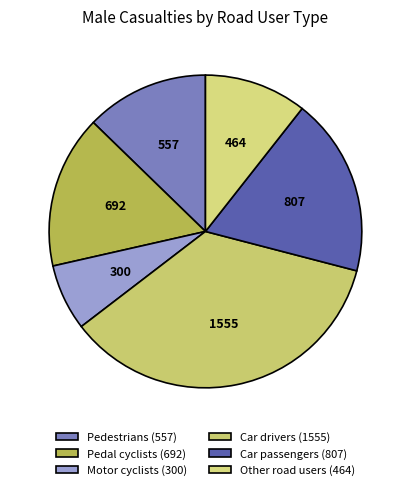

What is the change in value from Pedestrians to Pedal cyclists?

+135